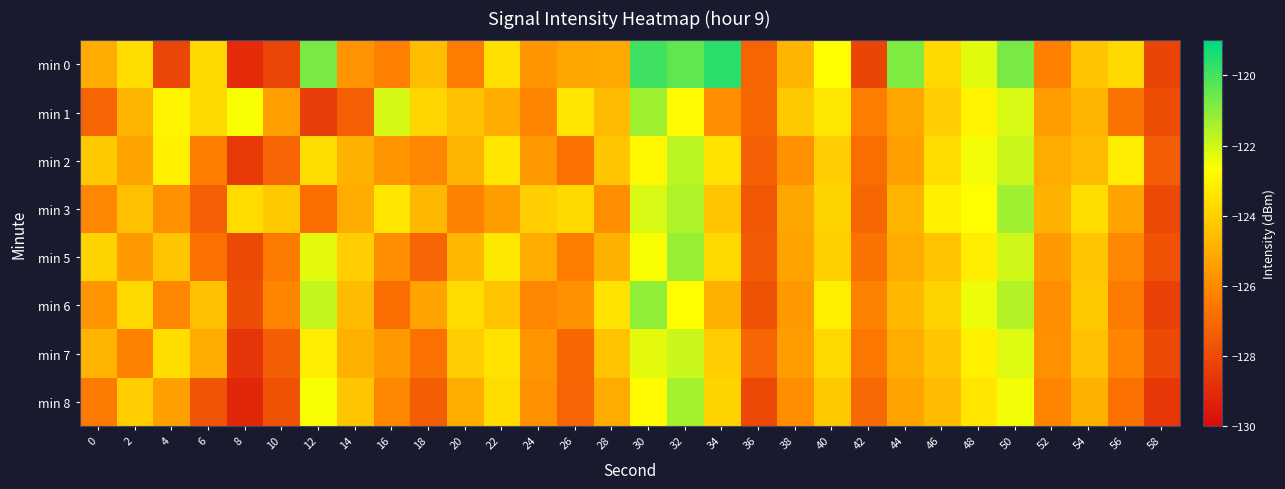

List the series in order of their peak value, lowest first.

min 7, min 2, min 8, min 1, min 3, min 5, min 6, min 0